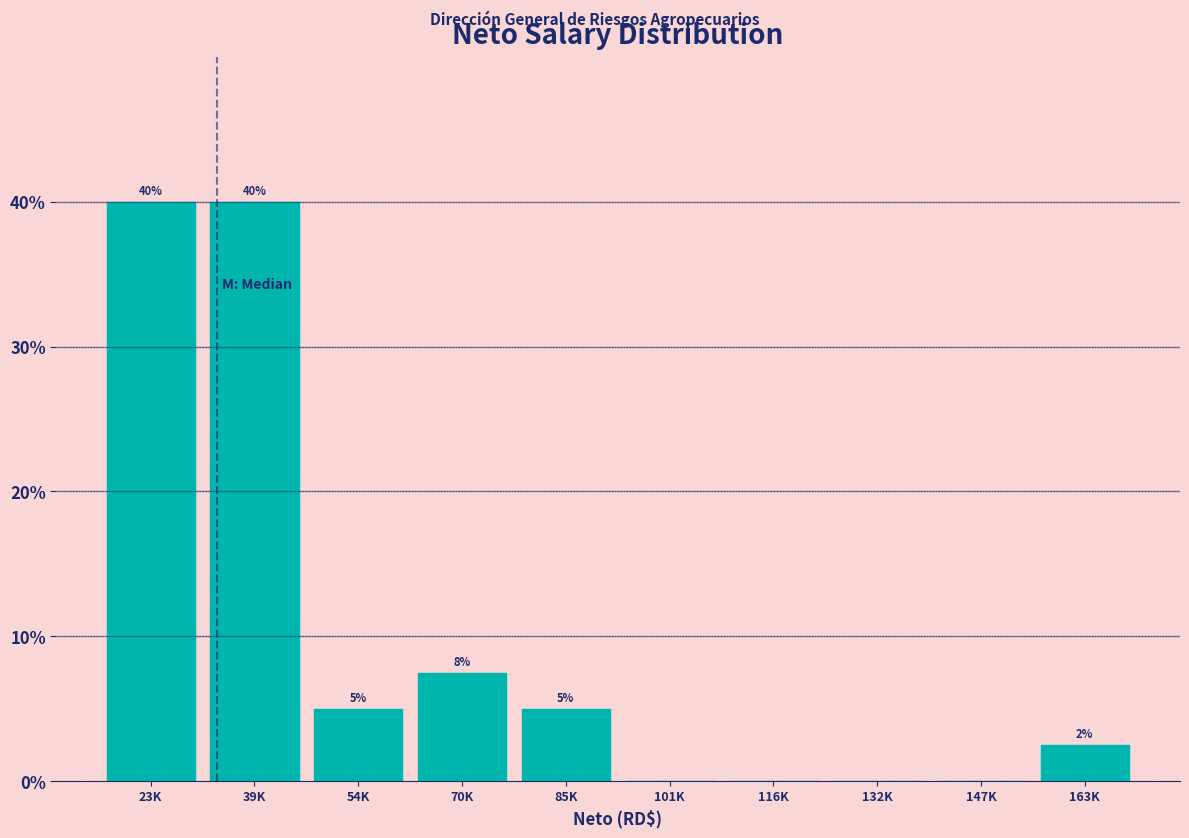

What is the change in value from 54K to 101K?

-5.0